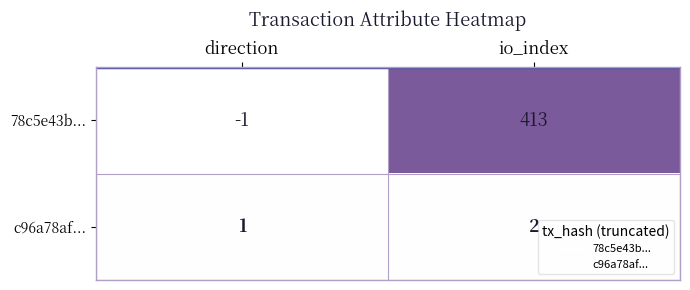

What is the sum of all 78c5e43b... values?

412